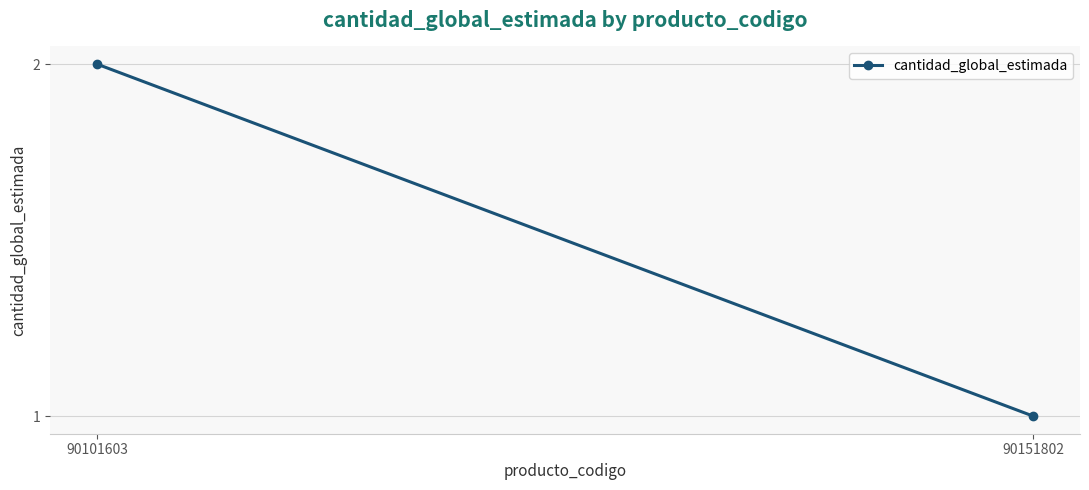

Count the values in the range 1 to 2.

2